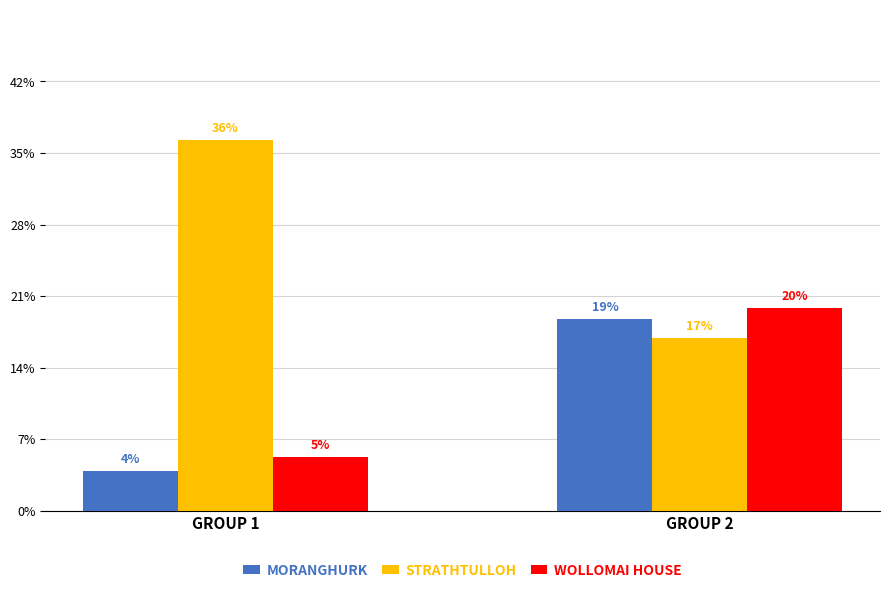

What is the sum of the WOLLOMAI HOUSE values at GROUP 1 and GROUP 2?

24.9